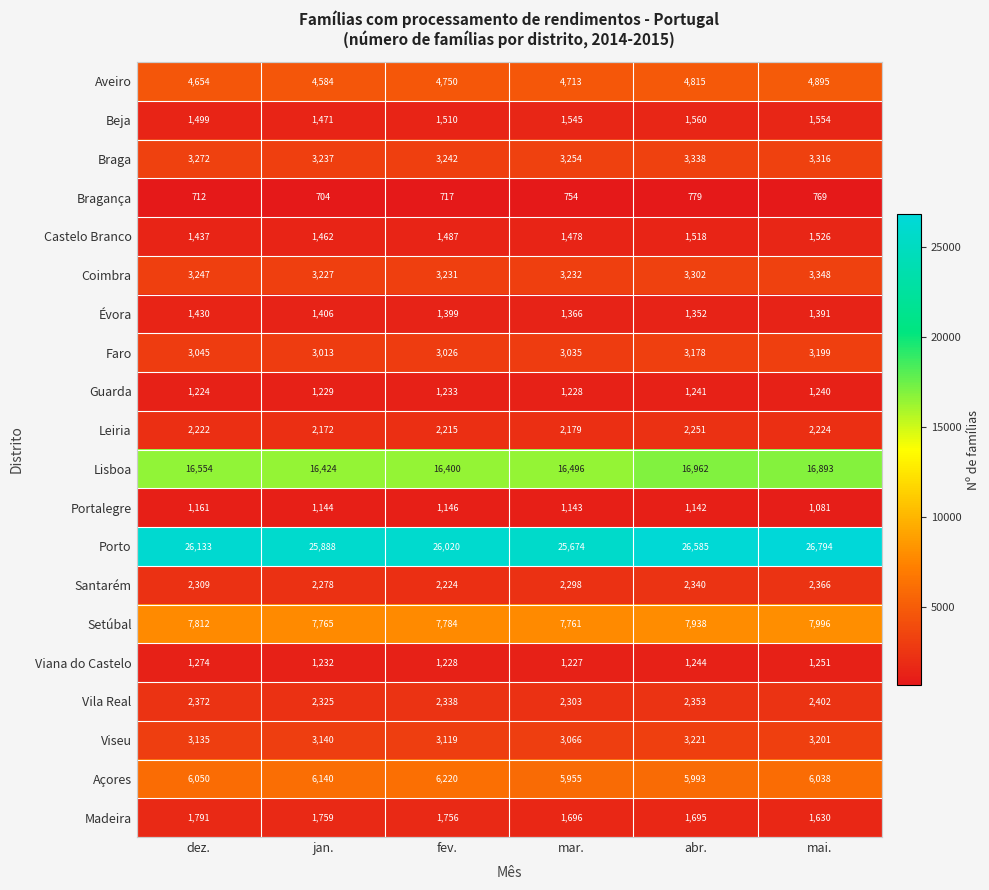

Which label corresponds to the smallest value in the chart?

jan.